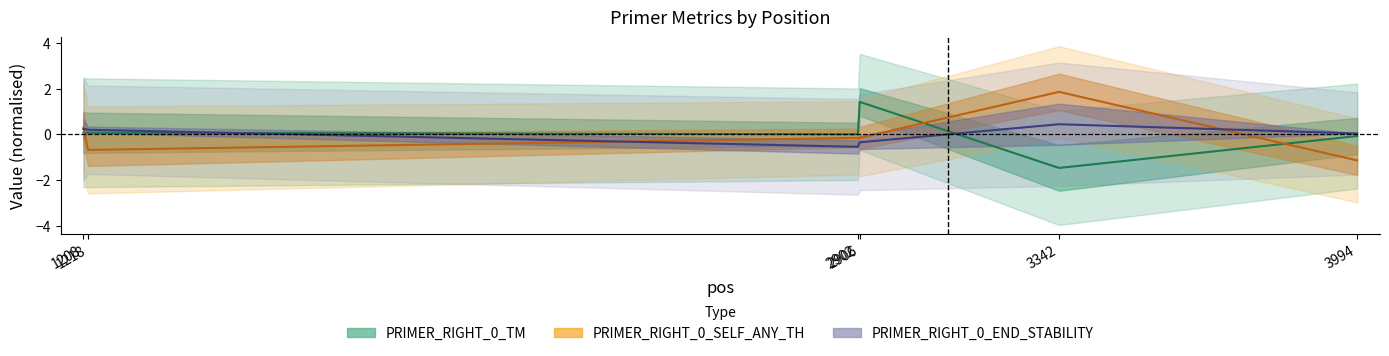

Is the value of PRIMER_RIGHT_0_END_STABILITY at 3342 greater than the value of PRIMER_RIGHT_0_SELF_ANY_TH at 1208?

Yes